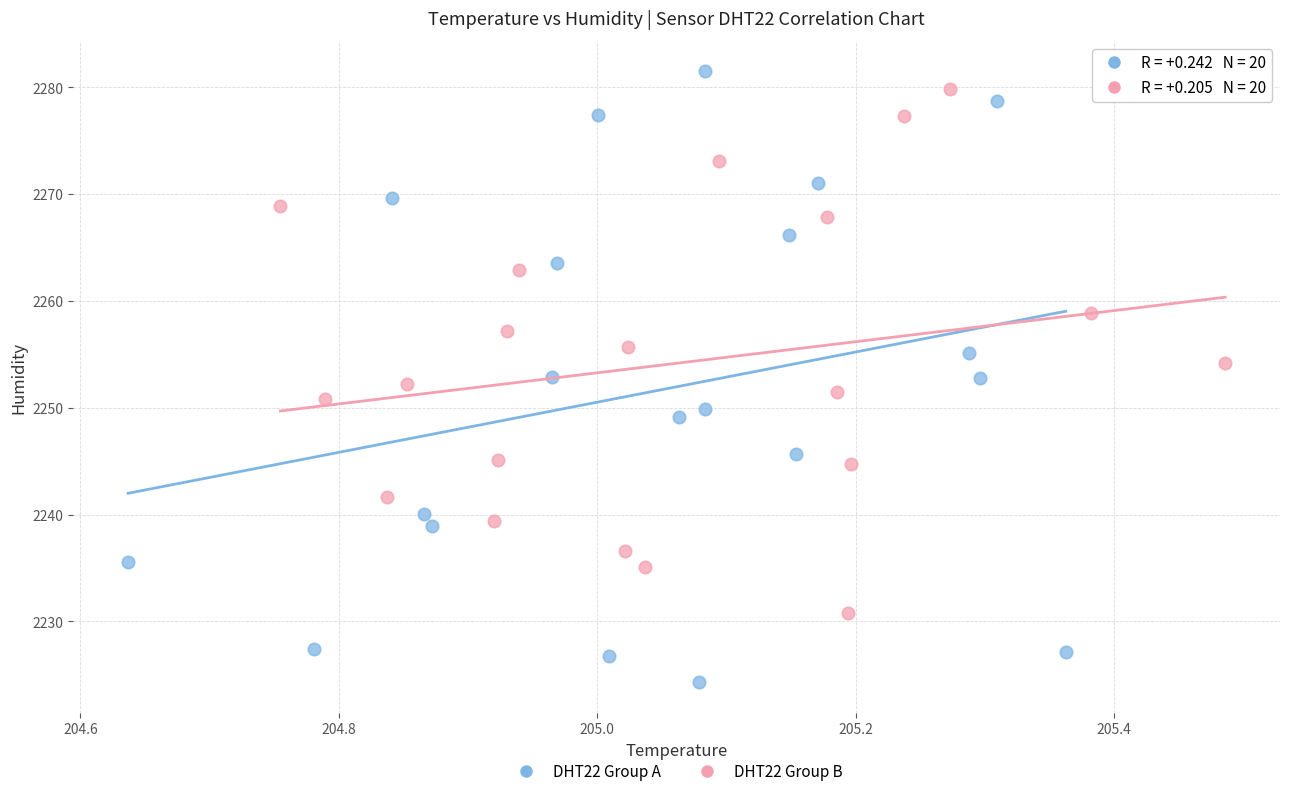

Which series has the largest Y range (max minus min)?

DHT22 Group A